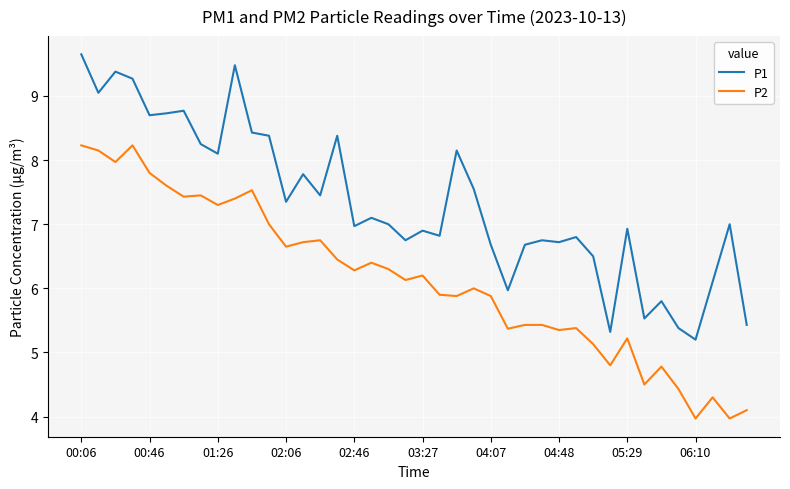

True or false: P2 and P1 intersect in this chart.

False